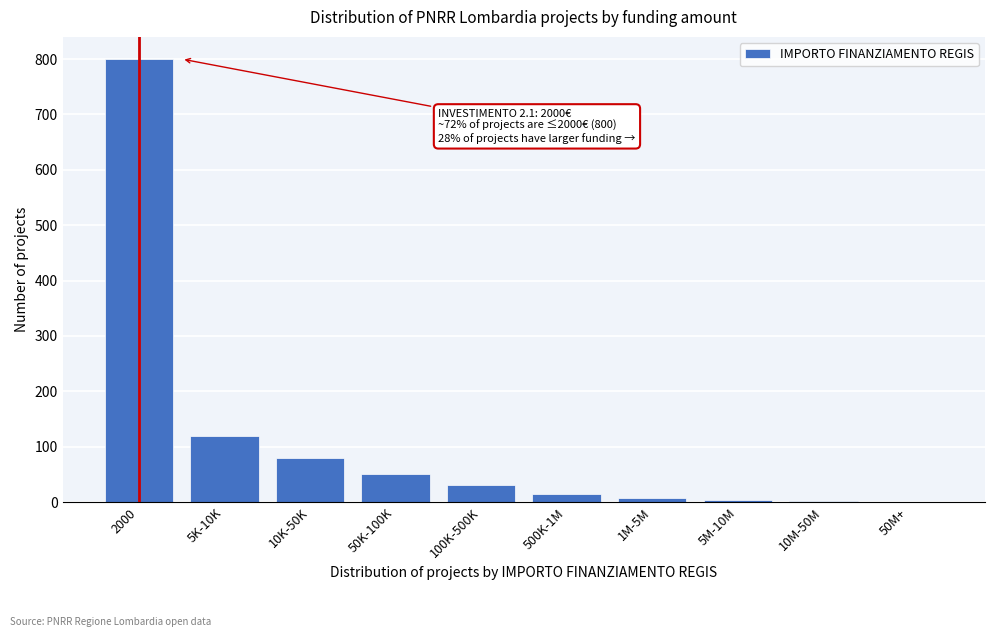

Is it true that the value at 2000 is 800?

True